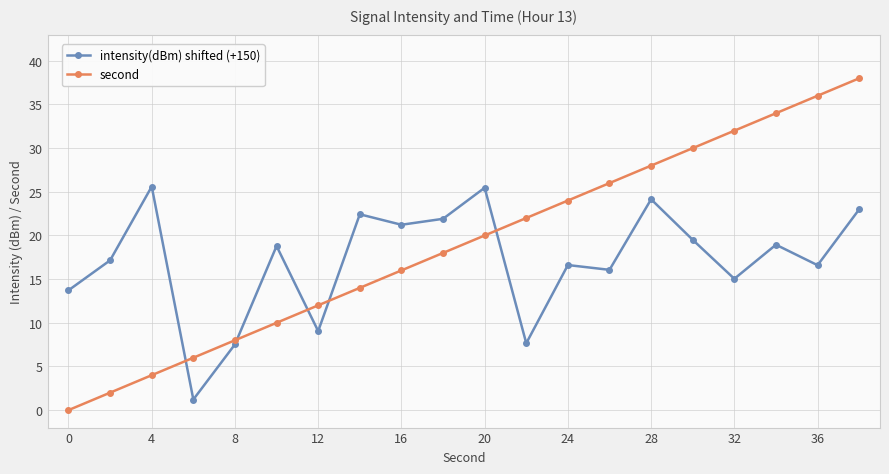

Which series has the largest range (max minus min)?

second